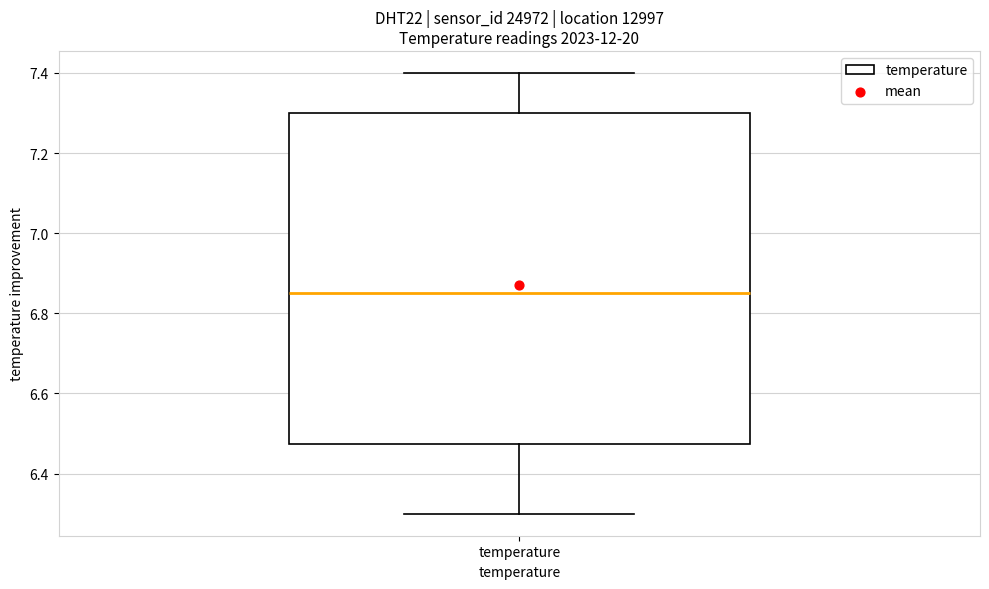

Where does the lower whisker of the box for temperature end on the y-axis? The values are not printed on the chart, so give them approximately, as read against the axis.

6.30